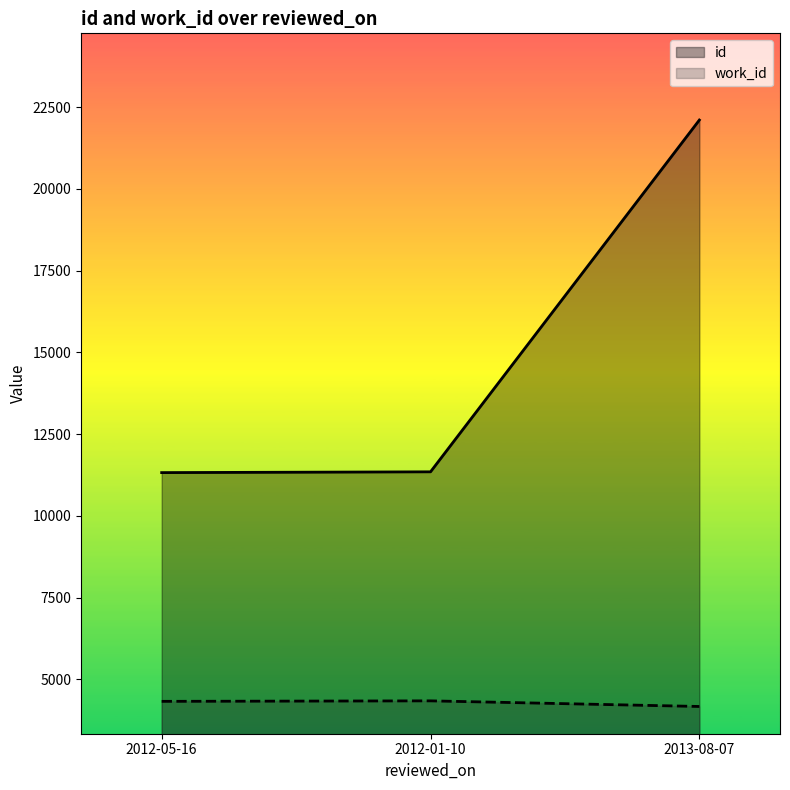

List the series in order of their peak value, lowest first.

work_id, id